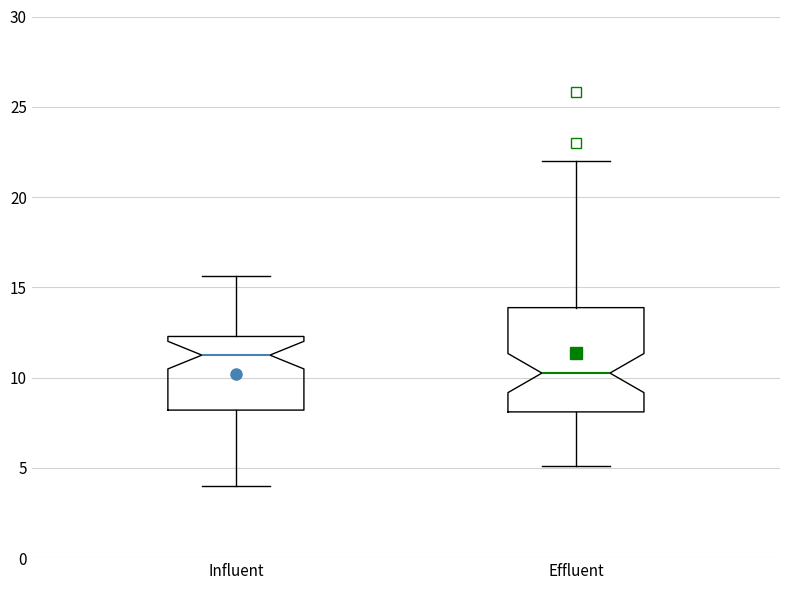

Reading left to right, transcribe this box plot: for each box, give where its median line is, the range the box spans, and where its two whiskers end, as read against the y-axis. The values are not printed on the chart, so give them approximately, as read against the axis.

Influent: median 11.0, box 8.0 to 12.5, whiskers 4.0 to 15.5
Effluent: median 10.5, box 8.0 to 14.0, whiskers 5.0 to 22.0